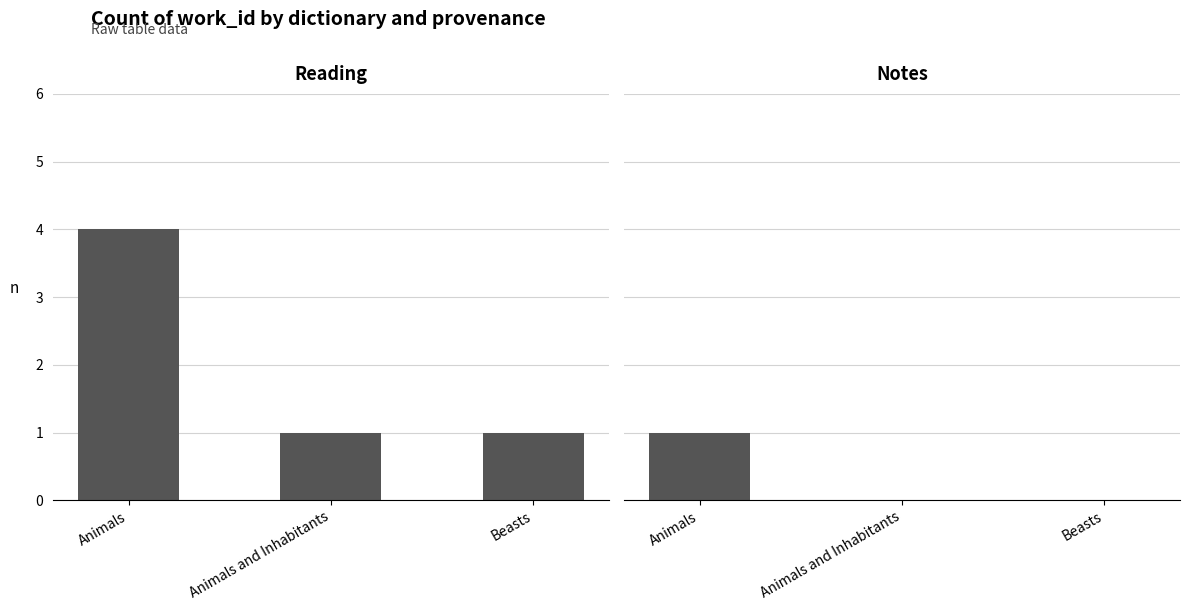

Which has a higher value, Animals and Inhabitants or Animals?

Animals